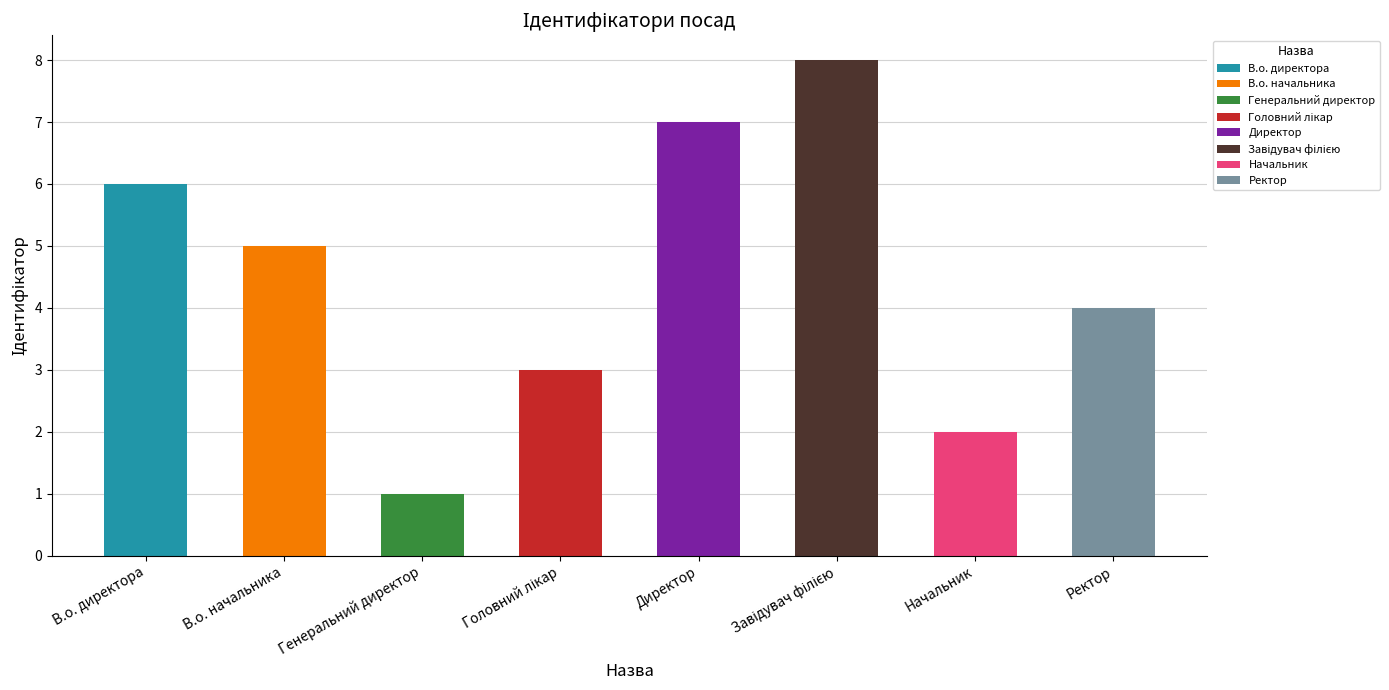

Is it true that the value at Директор is 5?

False